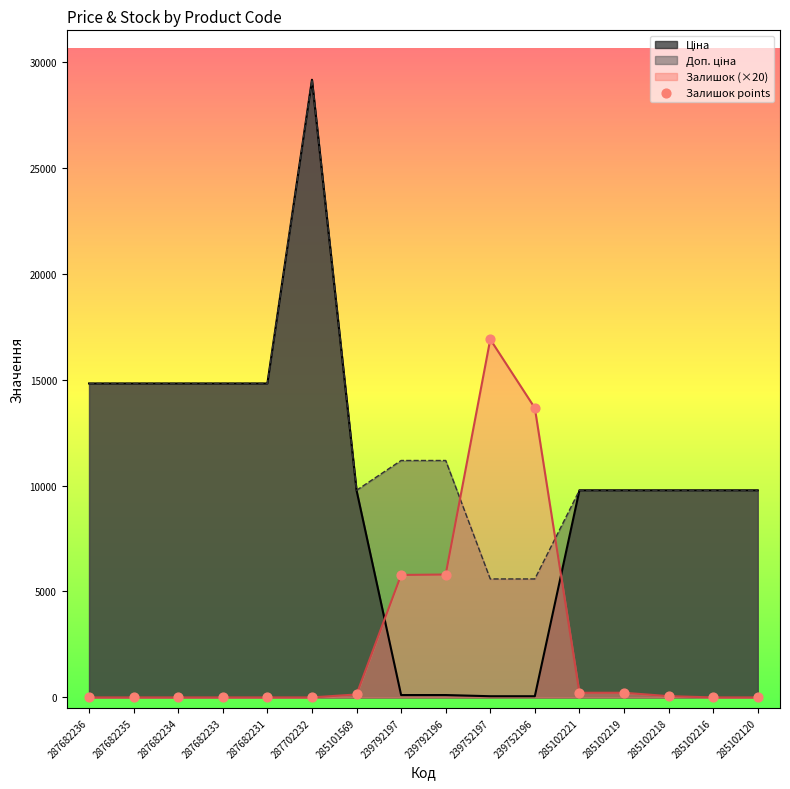

What is the total value across all series at 287682236?

29635.2